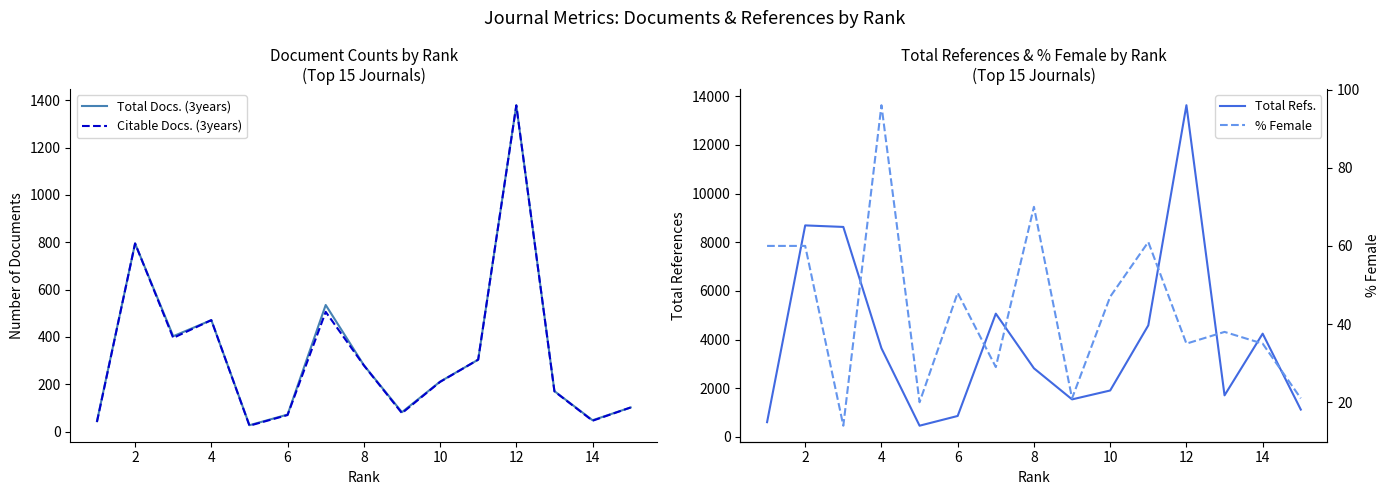

What is the greatest value displayed?

13627